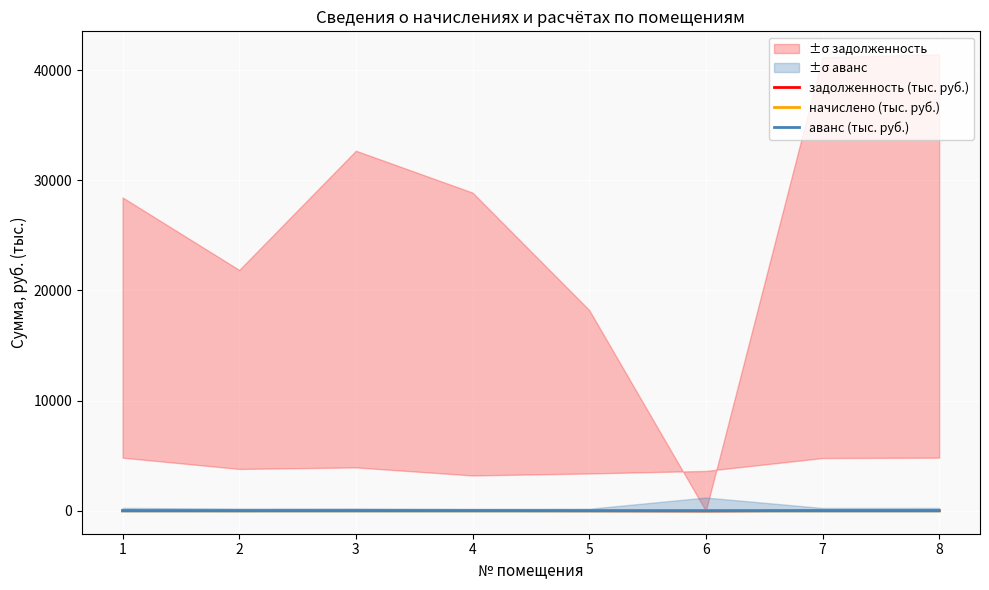

What is the value of the начислено (тыс. руб.) point at the 2nd from the left?

4.3